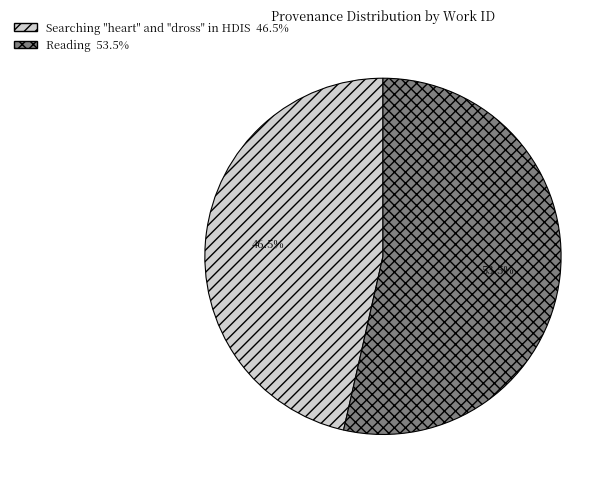

To the nearest percent, what is the combined percentage of Searching "heart" and "dross" in HDIS and Reading?

100%